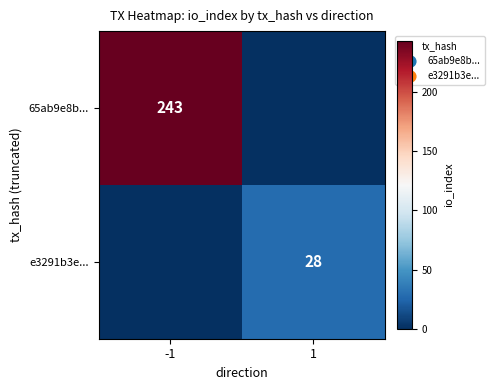

The 65ab9e8b... series shows 107 at -1. True or false?

False